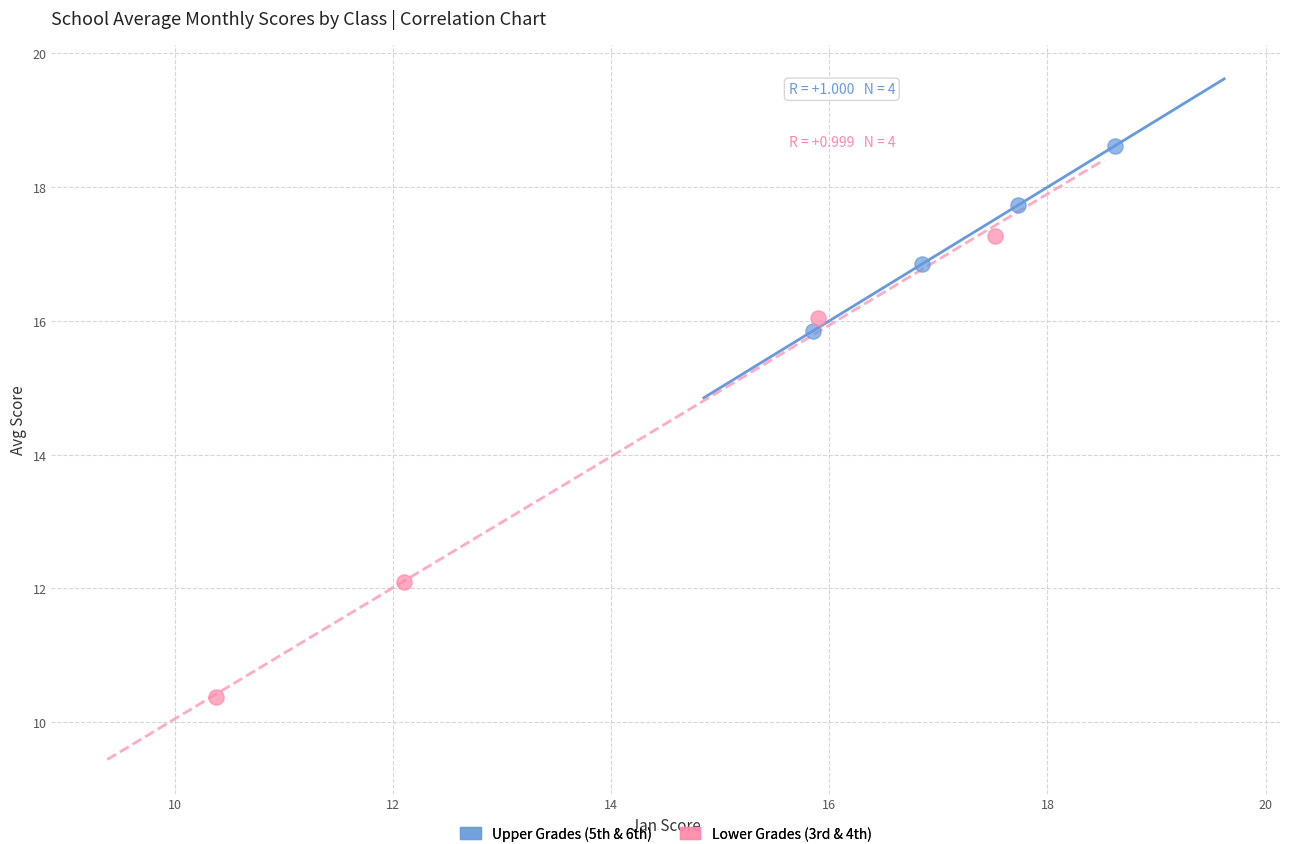

Which series contains the lowest Y value?

Lower Grades (3rd & 4th)